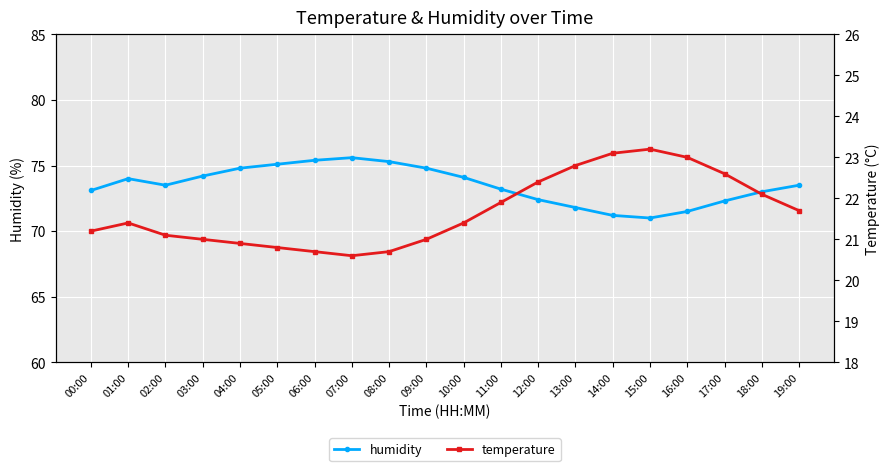

Between 12:00 and 13:00, which series saw the biggest shift?

humidity